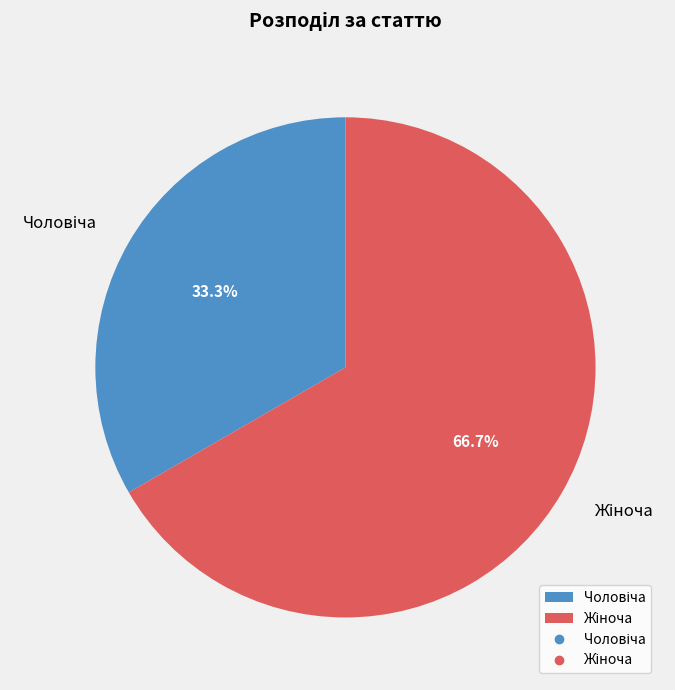

Is there a majority slice in this chart?

Yes